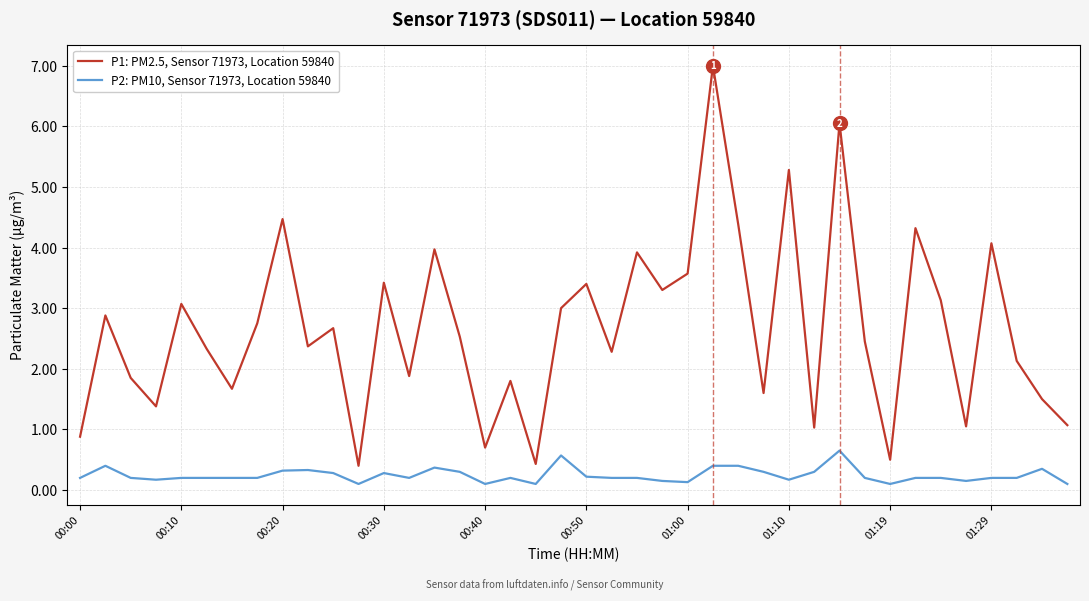

Which series has the largest range (max minus min)?

P1: PM2.5, Sensor 71973, Location 59840